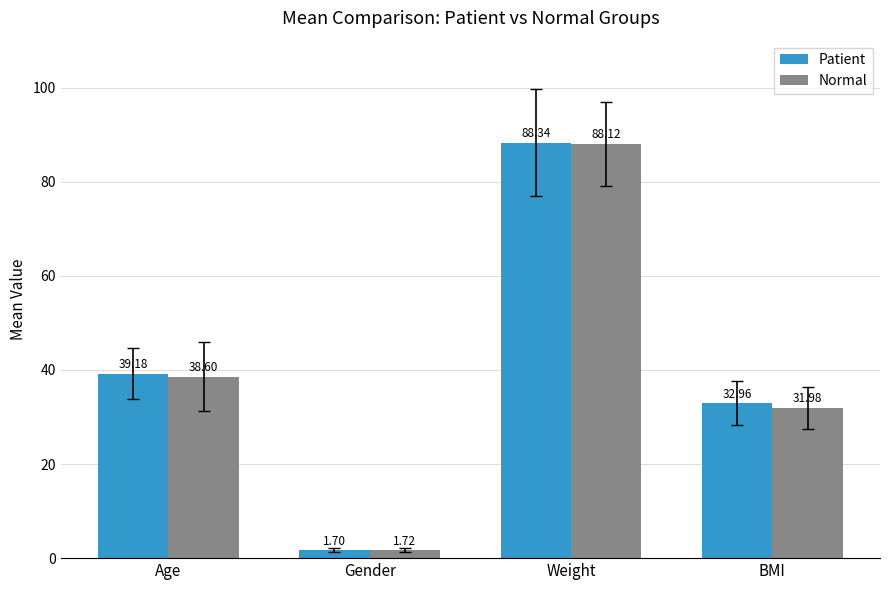

What is the difference between the maximum and minimum values in the Patient series?

86.6